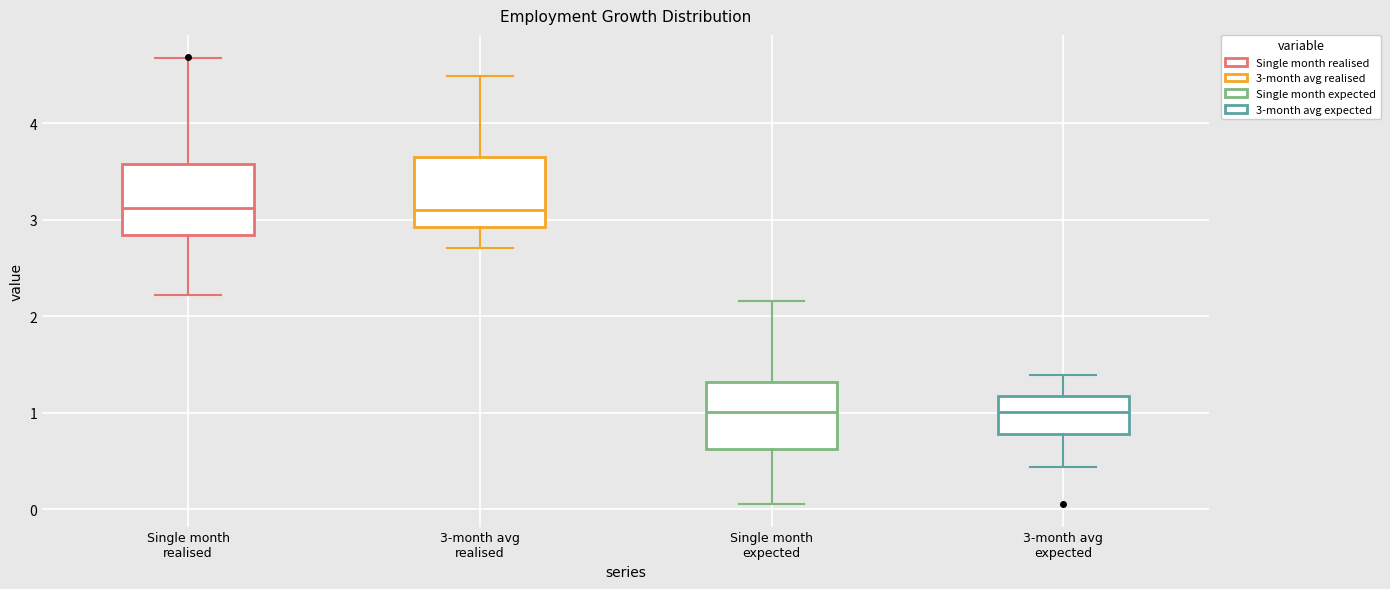

Reading left to right, read every box against the y-axis: the position of its median line, the range the box covers, and the ends of its whiskers. The values are not printed on the chart, so give them approximately, as read against the axis.

Single month realised: median 3.1, box 2.8 to 3.6, whiskers 2.2 to 4.7
3-month avg realised: median 3.1, box 2.9 to 3.6, whiskers 2.7 to 4.5
Single month expected: median 1.0, box 0.6 to 1.3, whiskers 0.1 to 2.2
3-month avg expected: median 1.0, box 0.8 to 1.2, whiskers 0.4 to 1.4